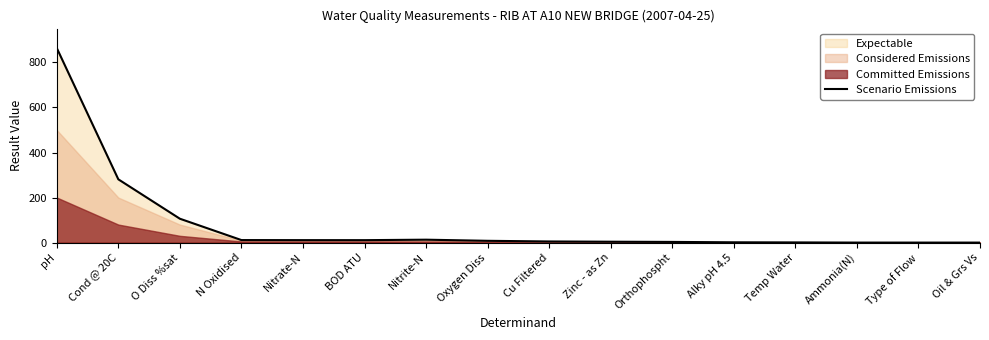

What is the label of the 13th point from the left?

Temp Water